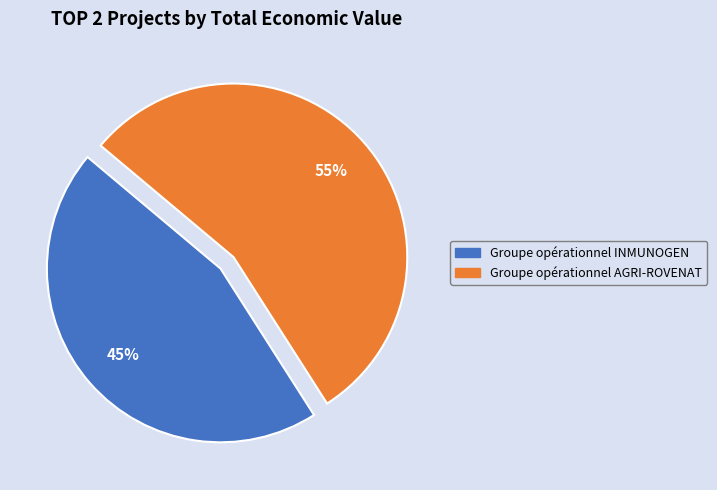

What is the ratio of the value at Groupe opérationnel INMUNOGEN to the value at Groupe opérationnel AGRI-ROVENAT?

0.8